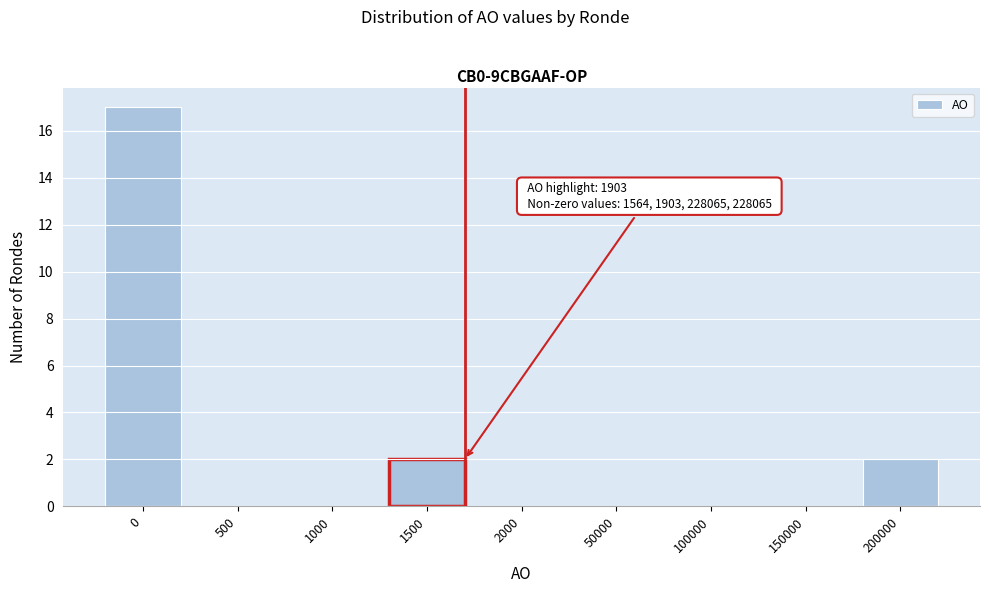

Reading left to right, extract all data points from this chart.

0=17	500=0	1000=0	1500=2	2000=0	50000=0	100000=0	150000=0	200000=2